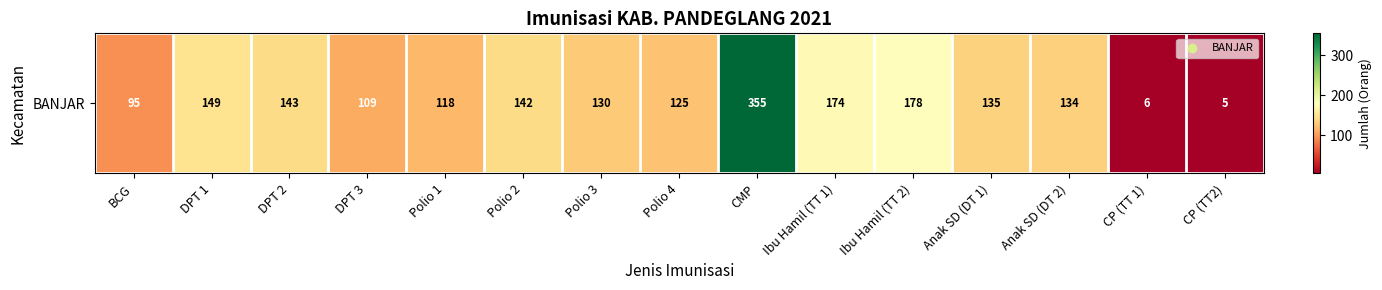

Reading right to left, transcribe all the data shown in this chart.

CP (TT2)=5	CP (TT 1)=6	Anak SD (DT 2)=134	Anak SD (DT 1)=135	Ibu Hamil (TT 2)=178	Ibu Hamil (TT 1)=174	CMP=355	Polio 4=125	Polio 3=130	Polio 2=142	Polio 1=118	DPT 3=109	DPT 2=143	DPT 1=149	BCG=95